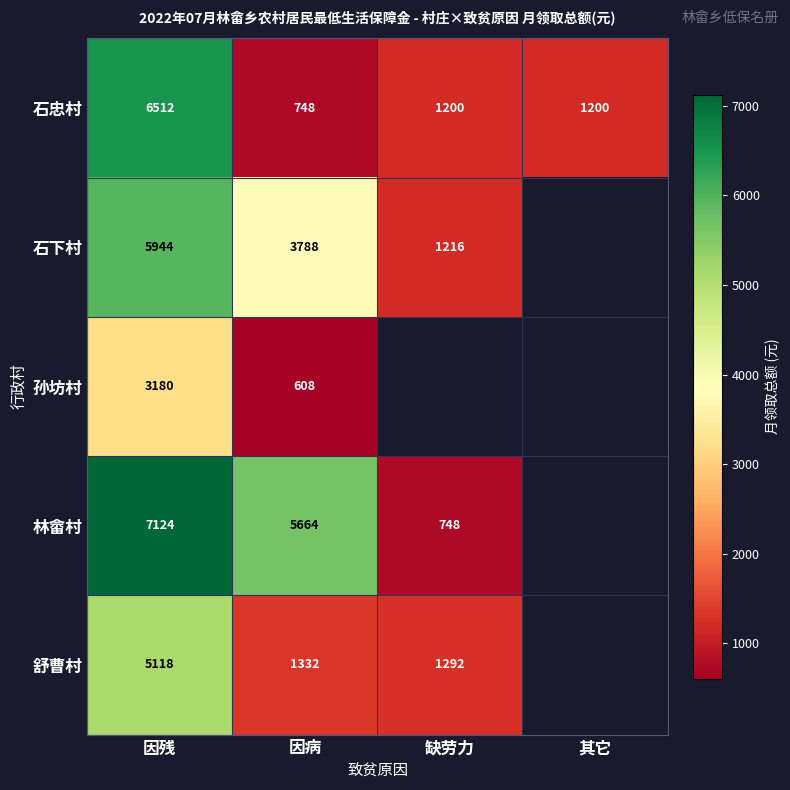

Which category has the highest value in the 石忠村 series?

因残